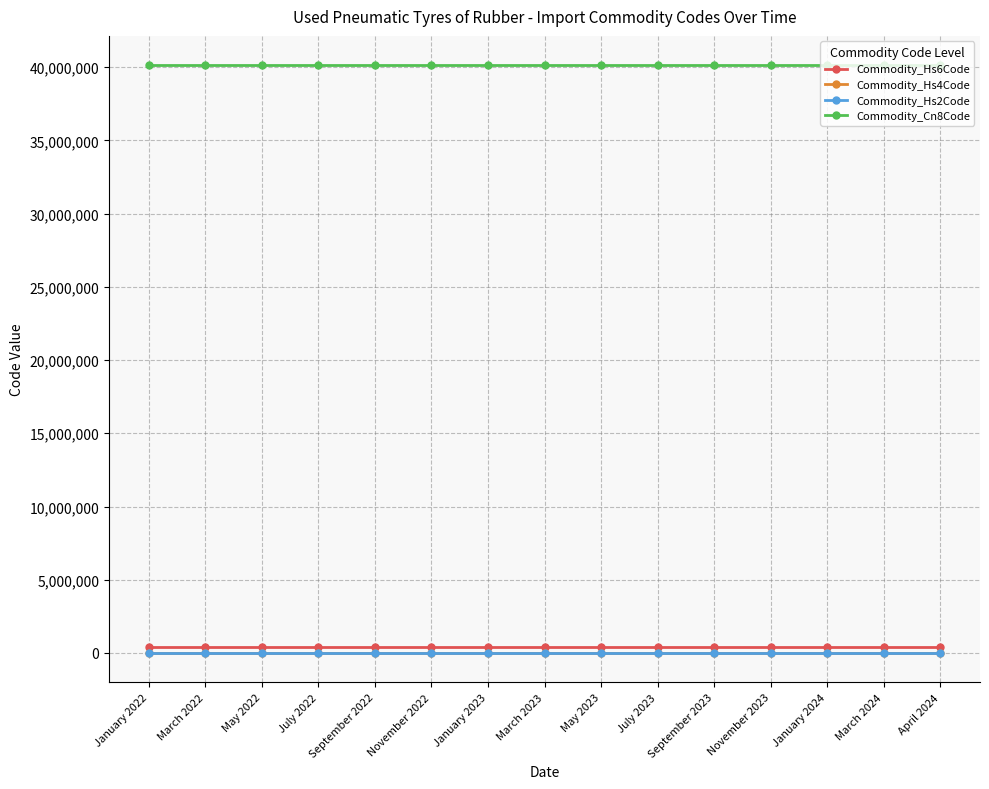

What is the greatest value displayed?

40122000